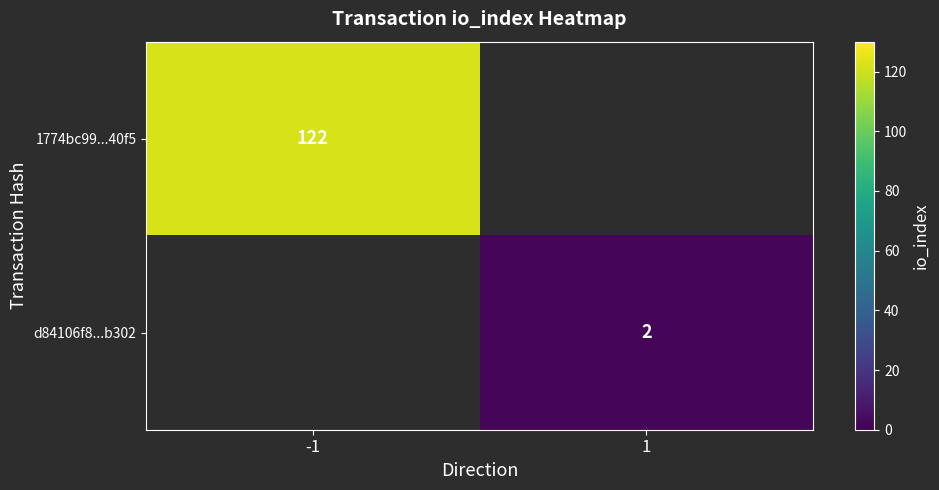

The d84106f8...b302 series shows 2 at 1. True or false?

True